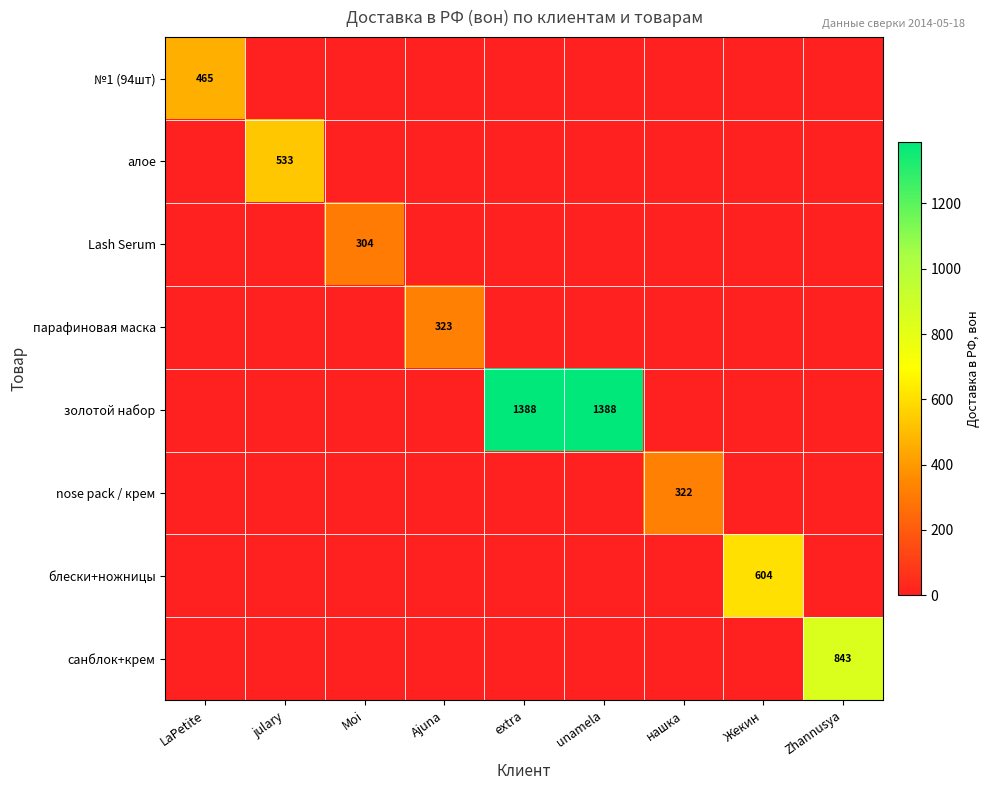

How many distinct data groups are displayed?

8